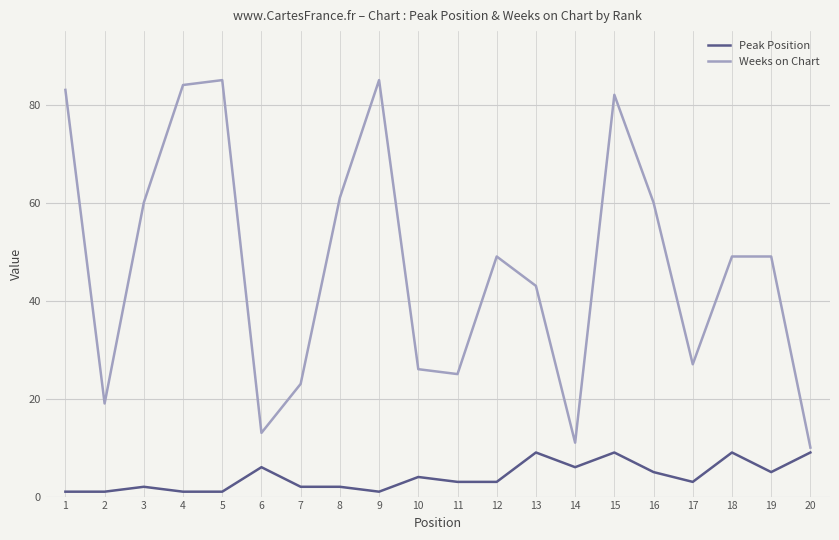

The Peak Position series shows 1 at 19. True or false?

False